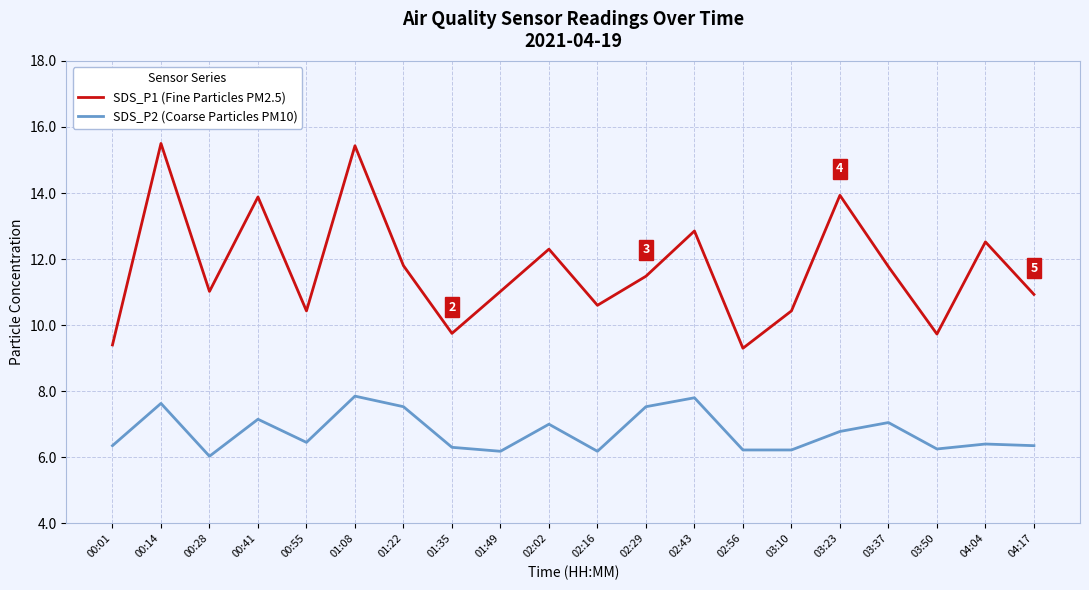

Rank the series at 02:29 from lowest to highest value.

SDS_P2 (Coarse Particles PM10), SDS_P1 (Fine Particles PM2.5)